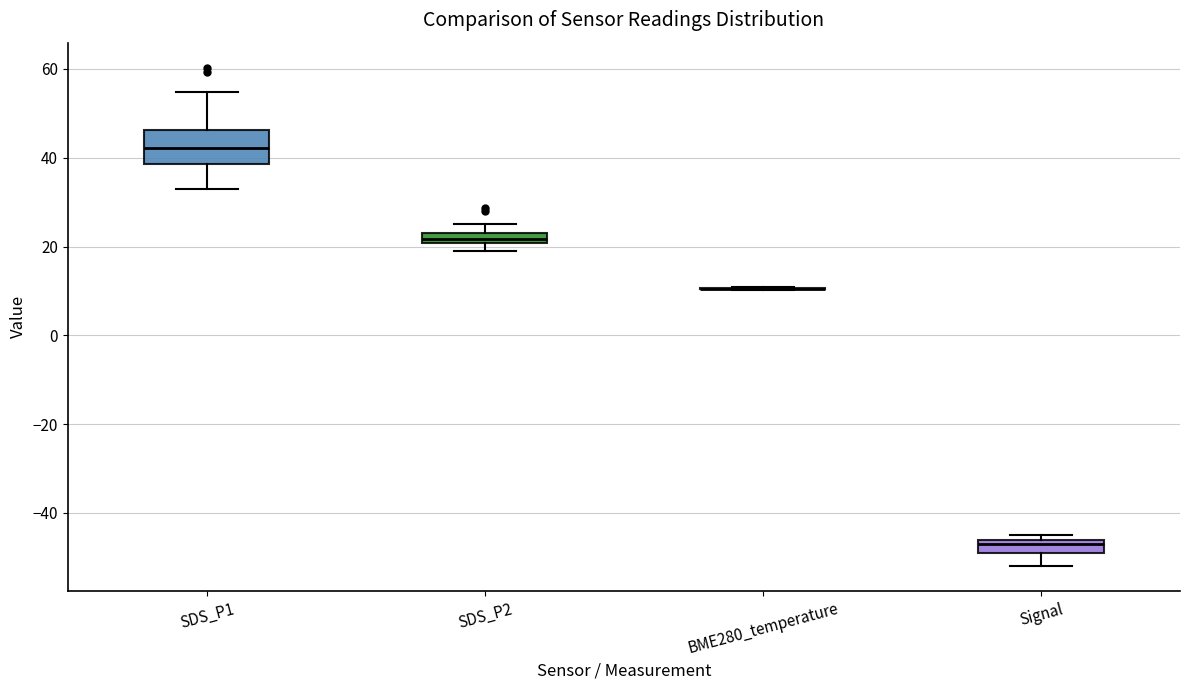

Where is the upper edge of the box for Signal on the y-axis? The values are not printed on the chart, so give them approximately, as read against the axis.

-46